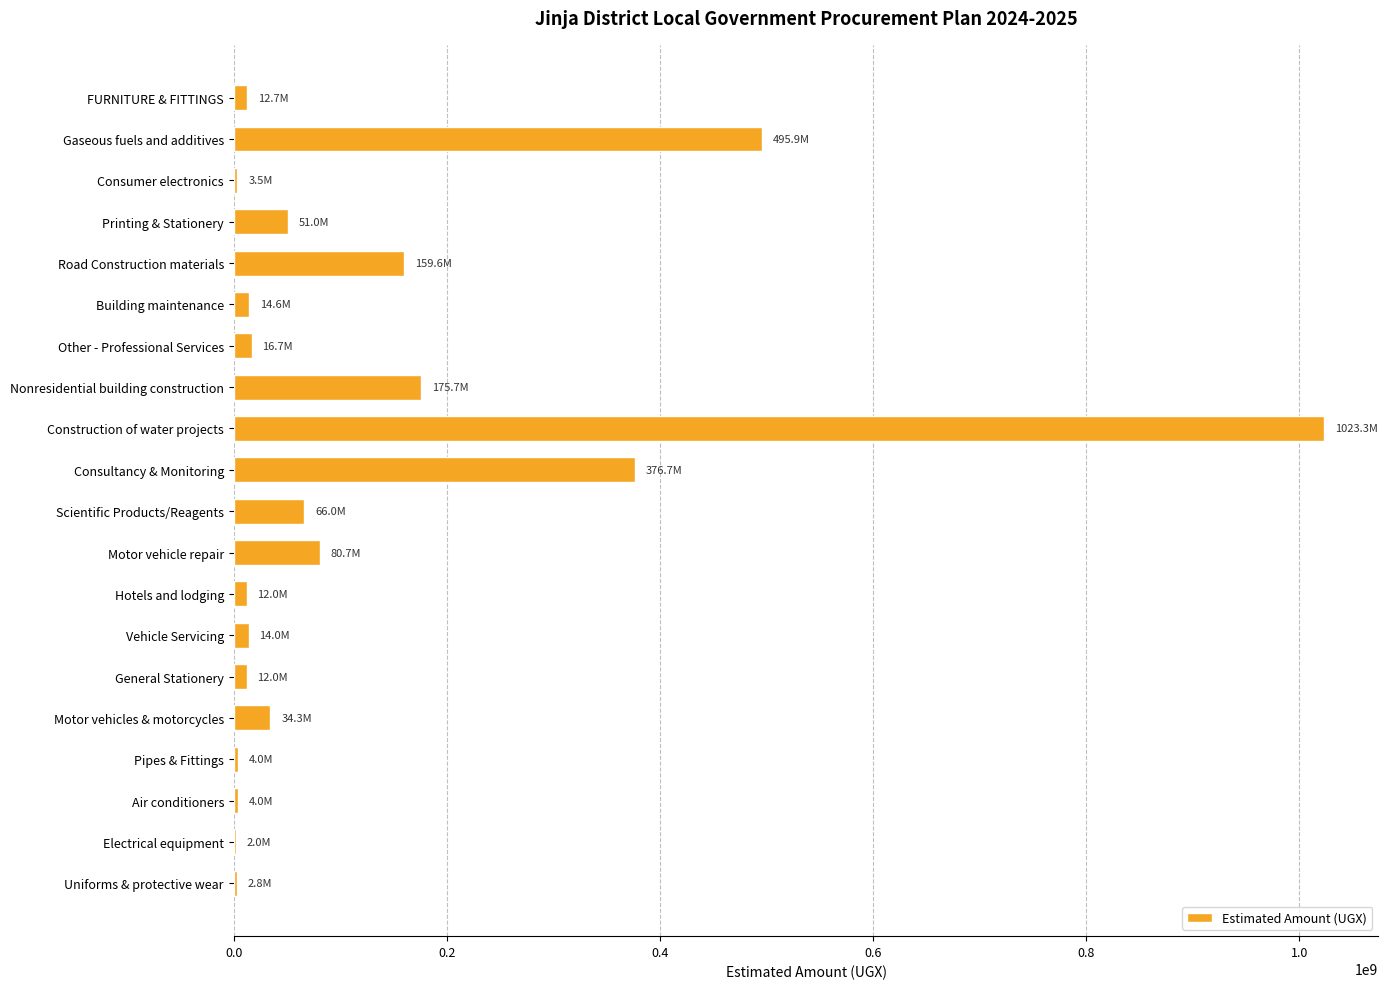

How many distinct data groups are displayed?

1